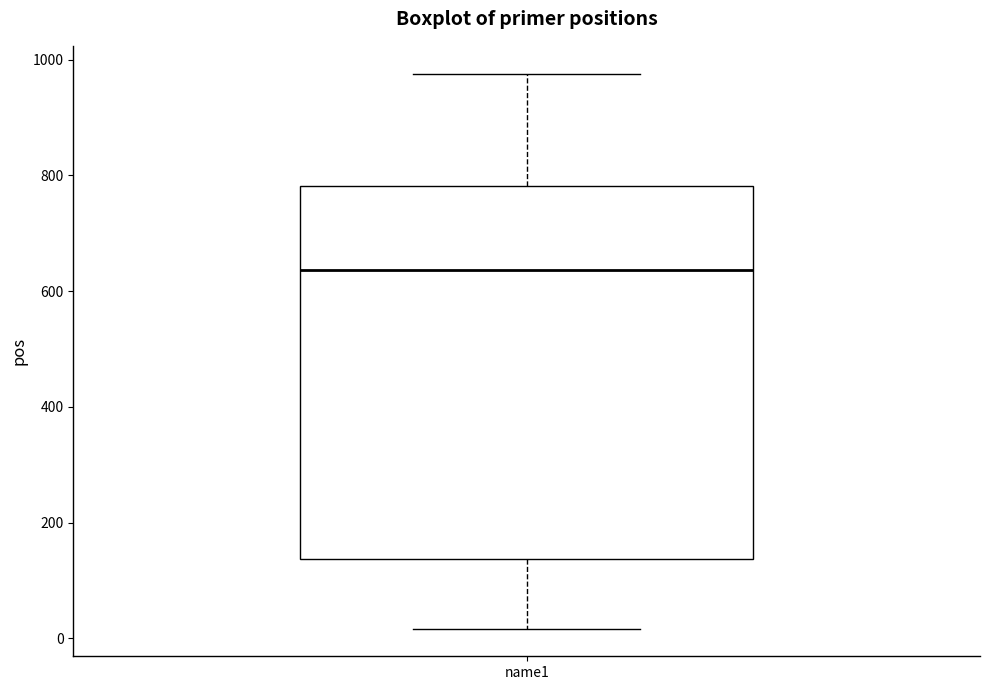

Where is the lower edge of the box for name1 on the y-axis? The values are not printed on the chart, so give them approximately, as read against the axis.

140